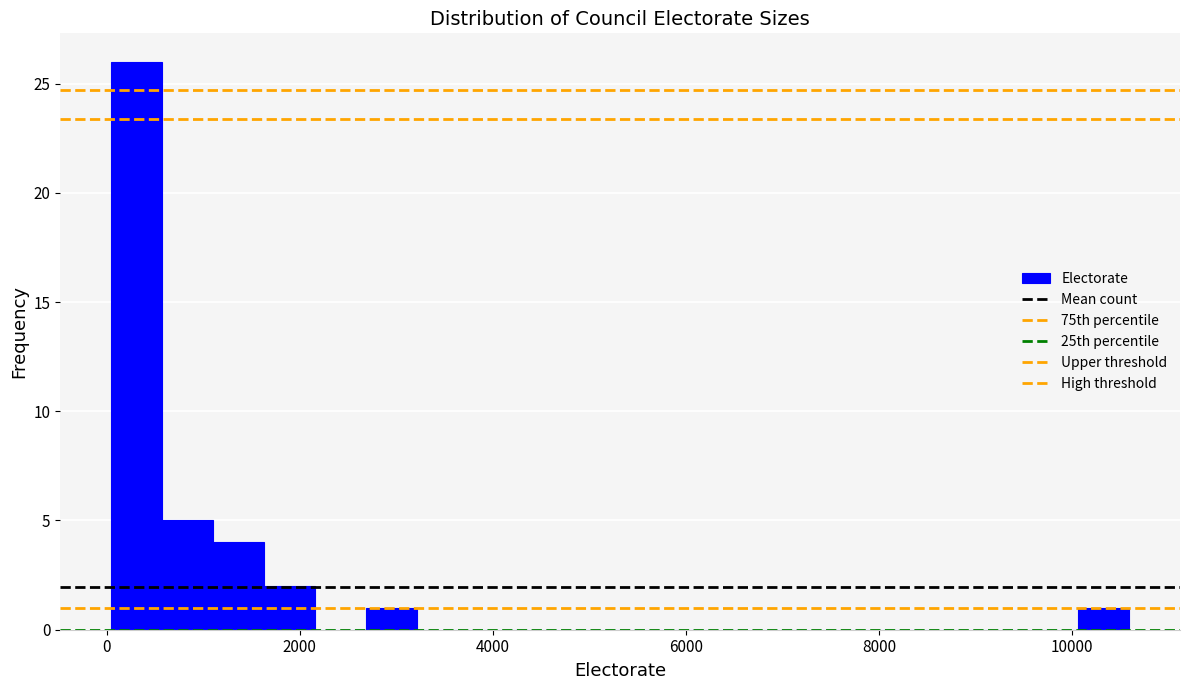

Read against the x-axis, roughly where is the centre of the tallest bar?

400